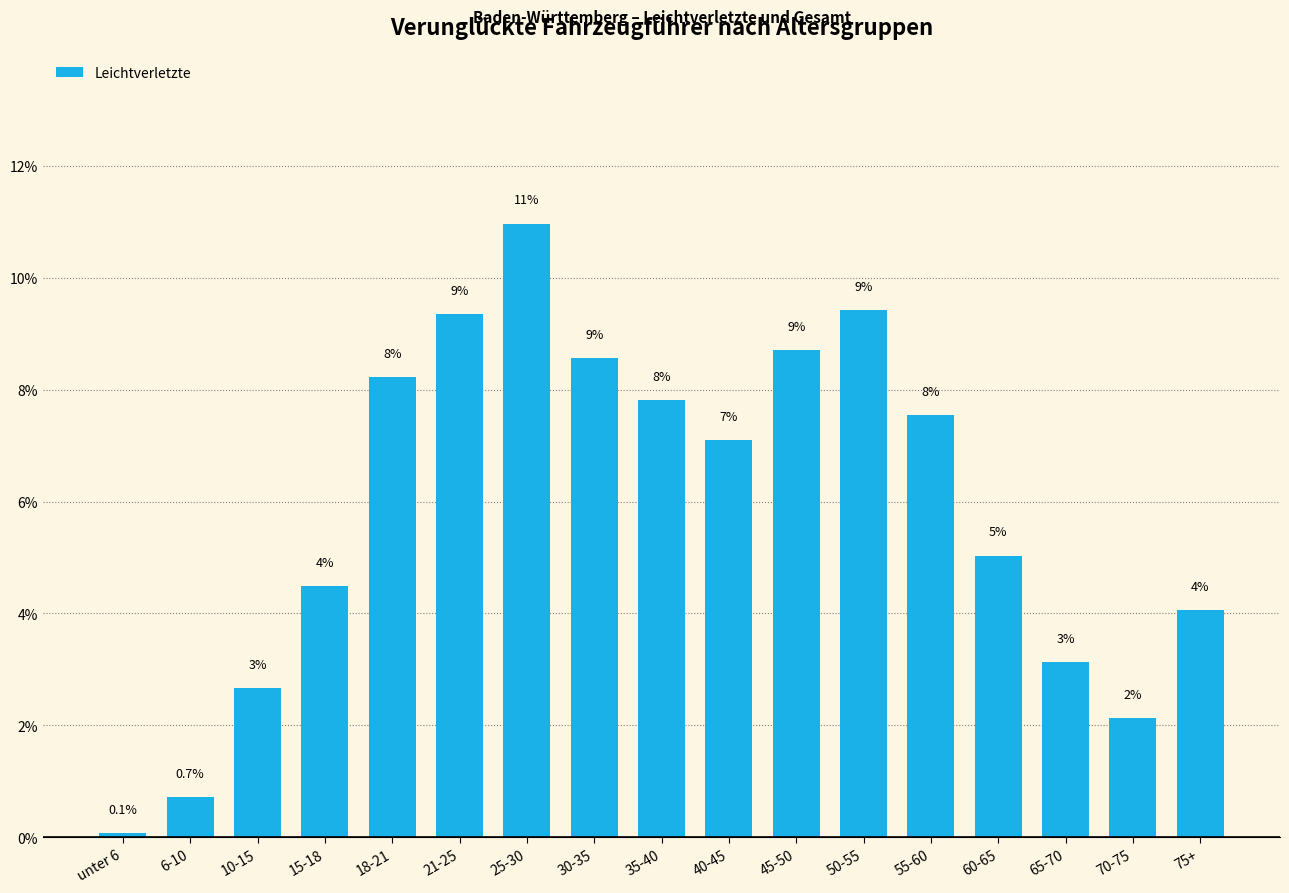

What is the label of the 1st bar from the right?

75+